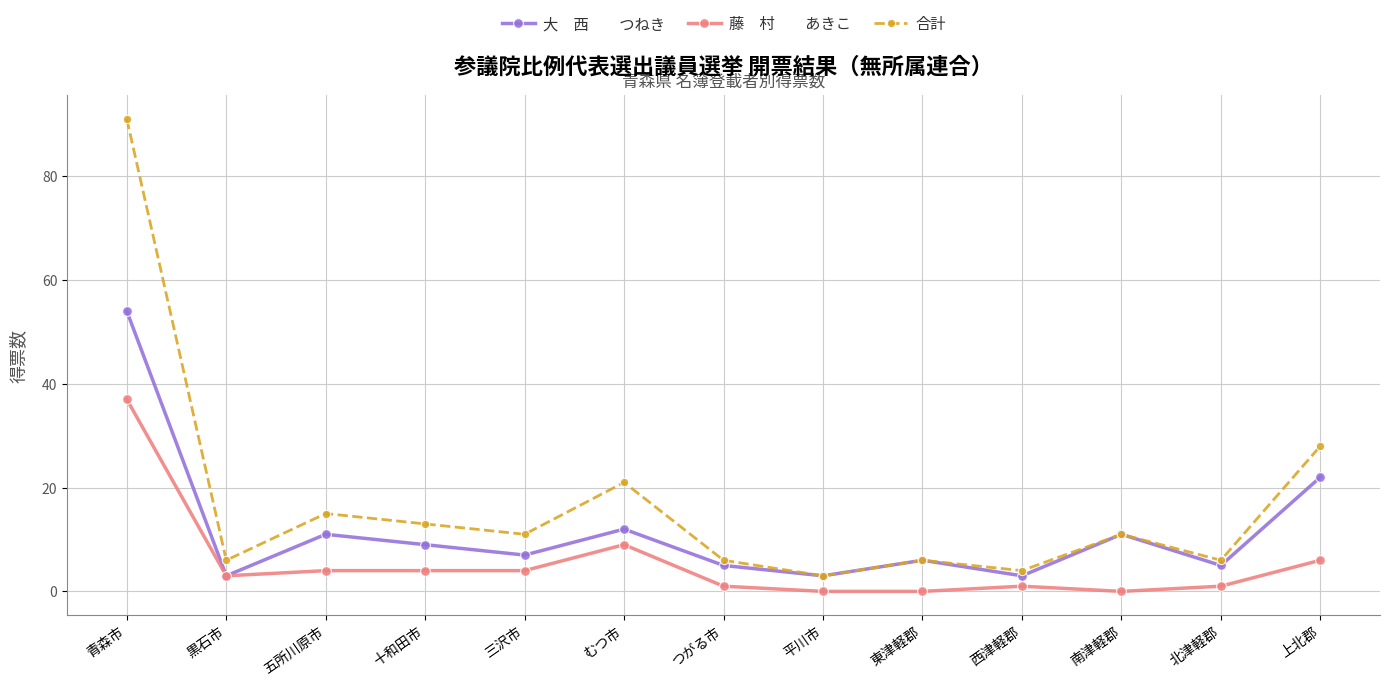

What is the difference between the highest and lowest values at 平川市?

3